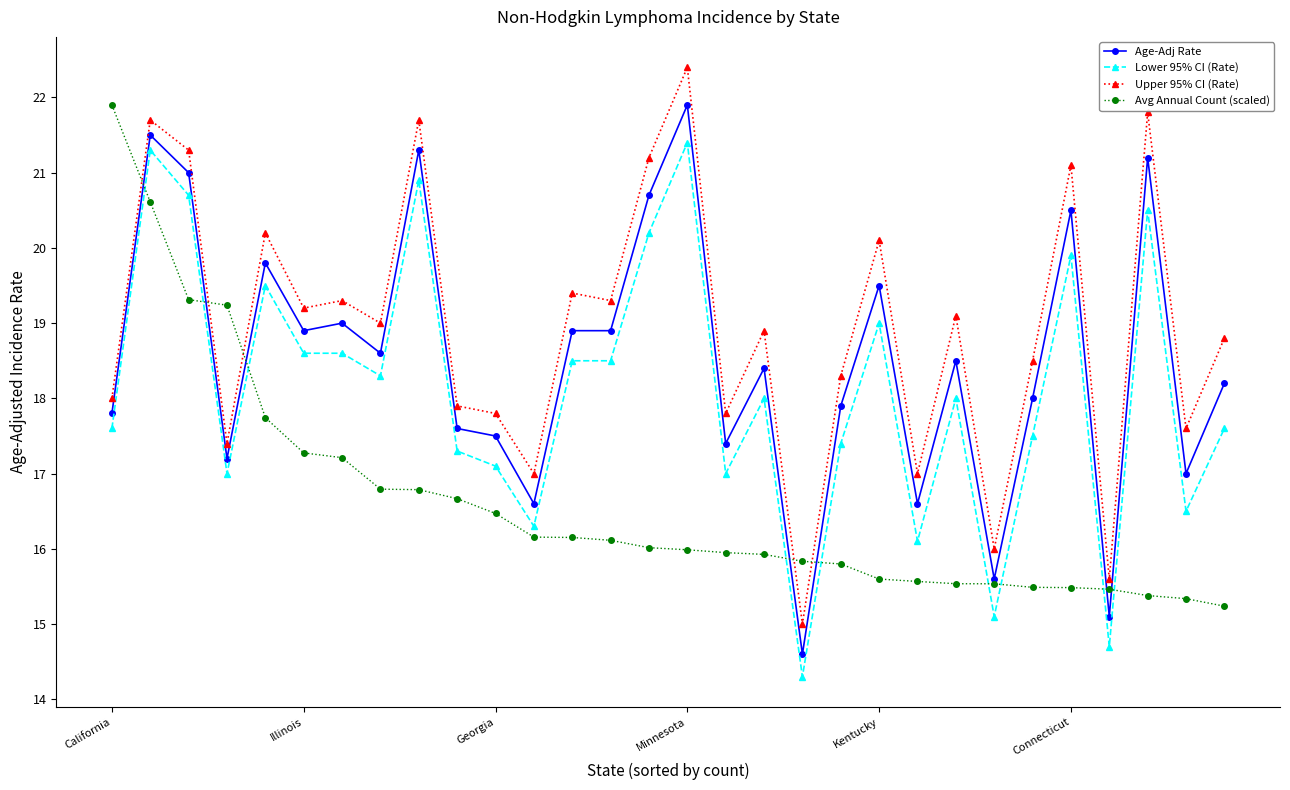

True or false: Age-Adj Rate and Lower 95% CI (Rate) cross at least once.

False